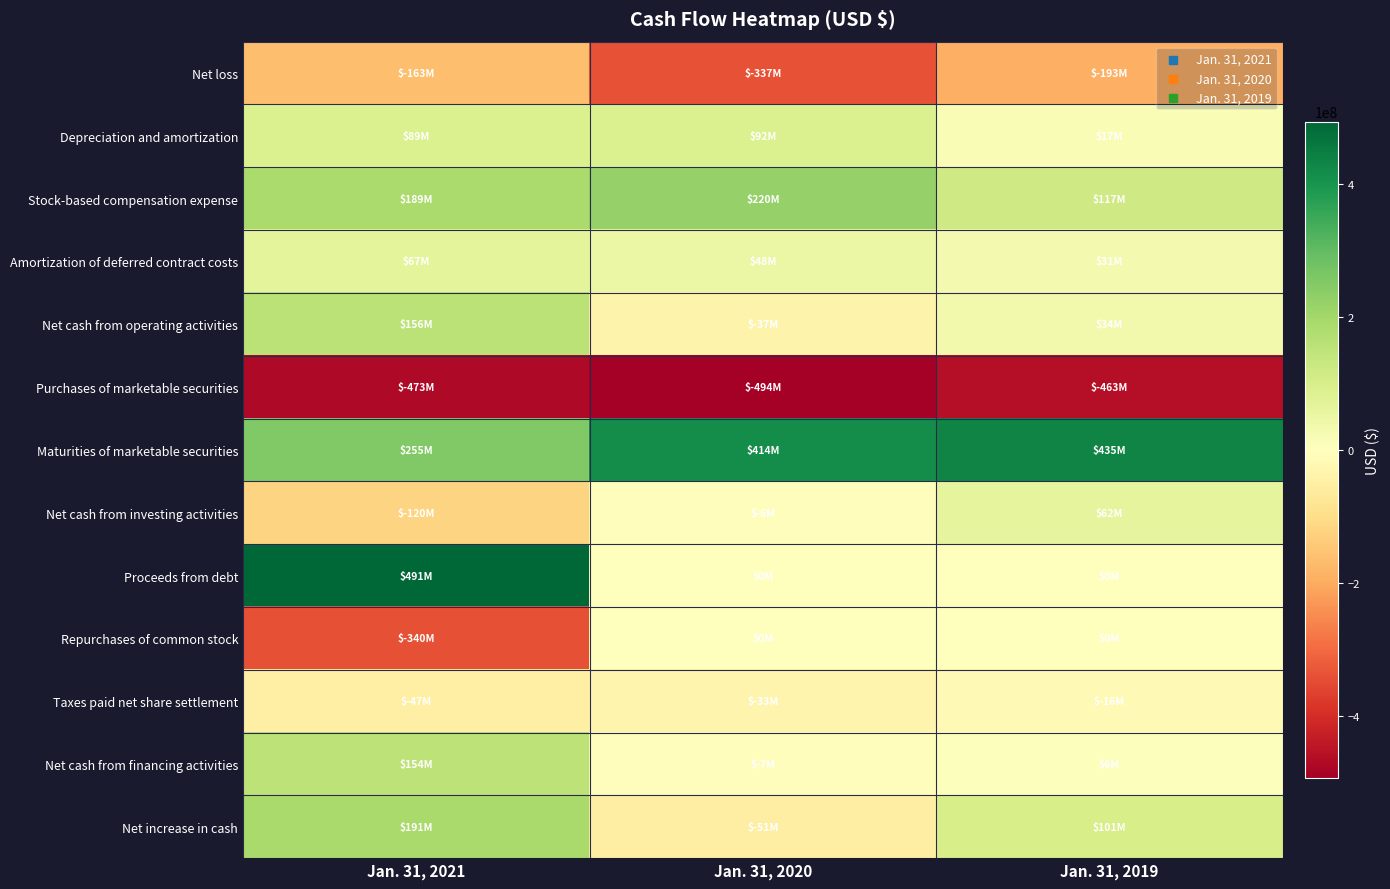

At how many categories does at least one series exceed 371413185?

3